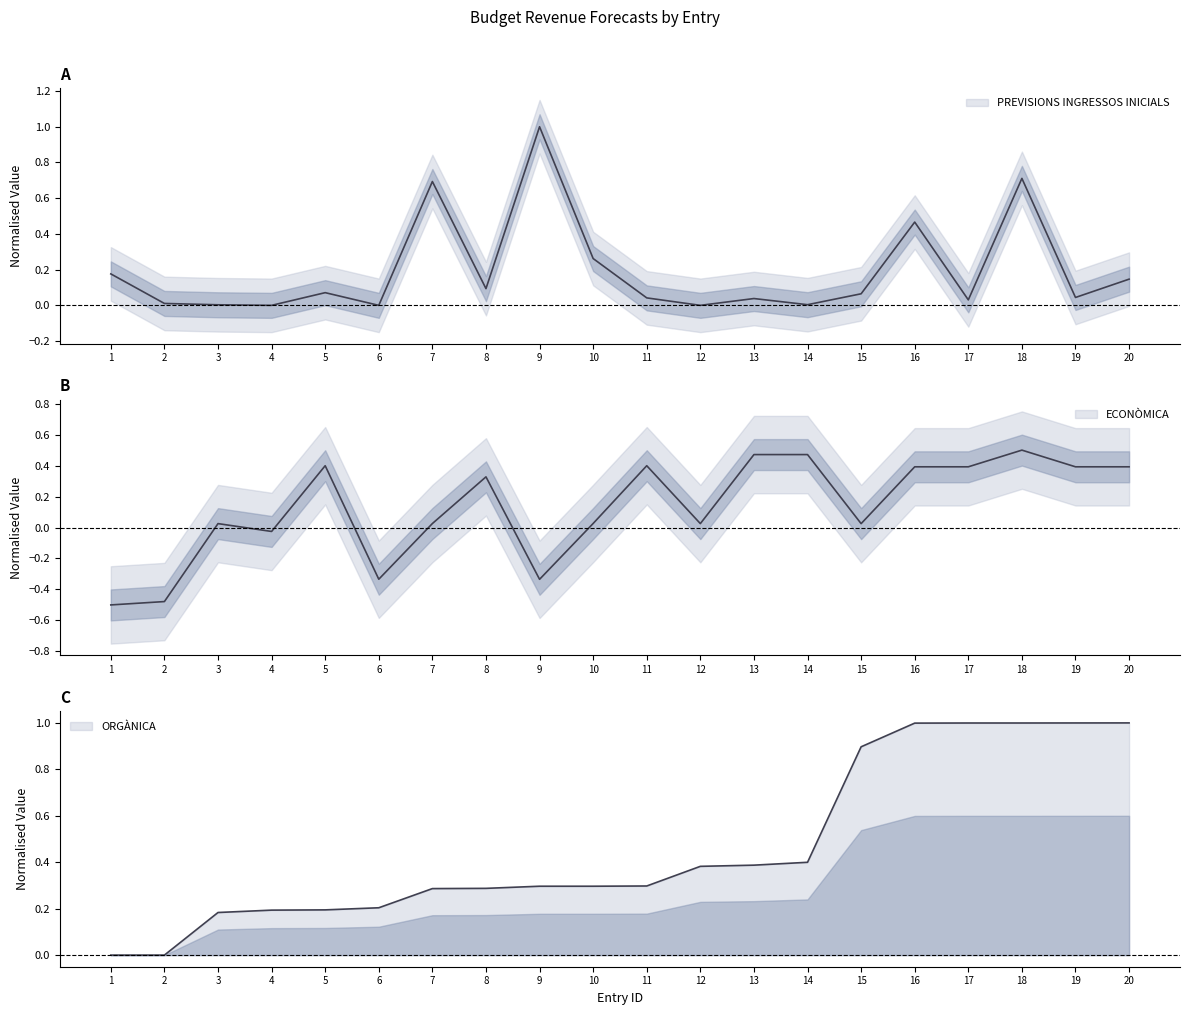

Rank the categories by PREVISIONS INGRESSOS INICIALS value from lowest to highest.

4, 6, 12, 3, 14, 2, 17, 13, 11, 19, 15, 5, 8, 20, 1, 10, 16, 7, 18, 9